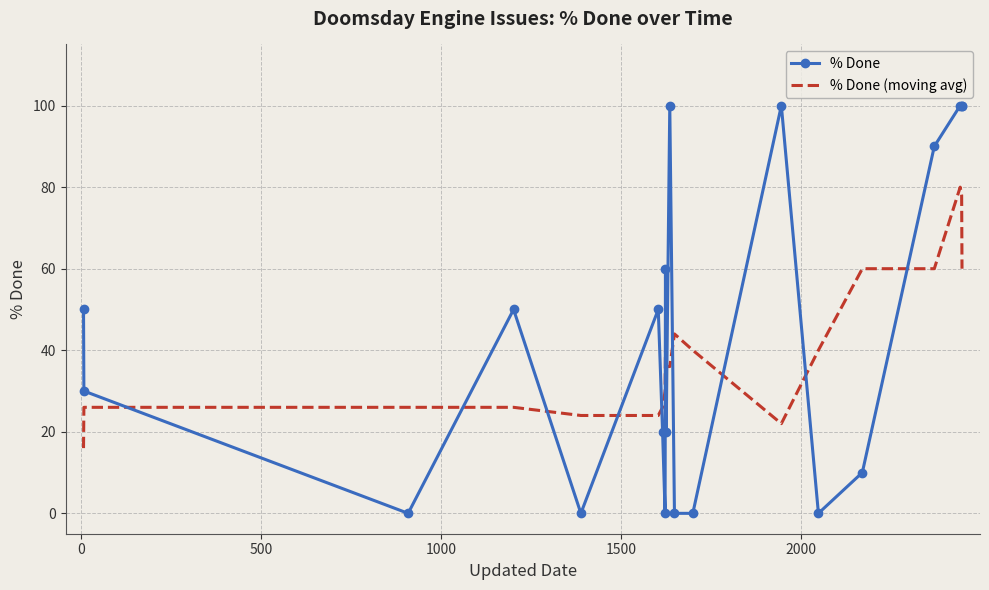

What is the greatest value displayed?

100